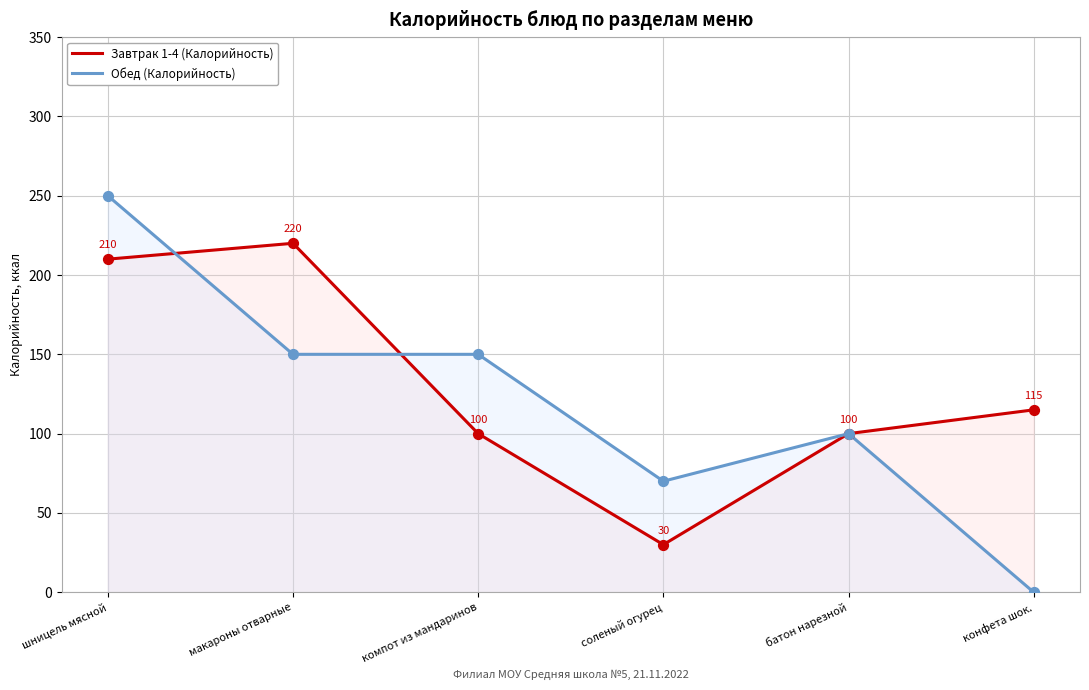

What is the total value across all series at конфета шок.?

115